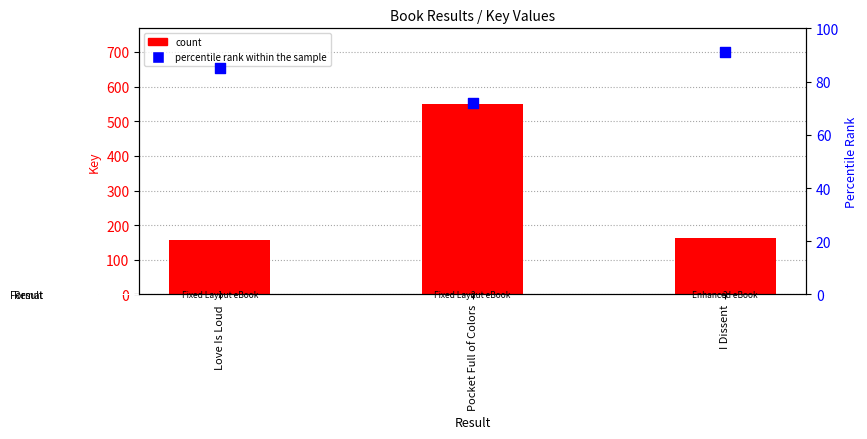

At which category is the sum across all series the highest?

Pocket Full of Colors